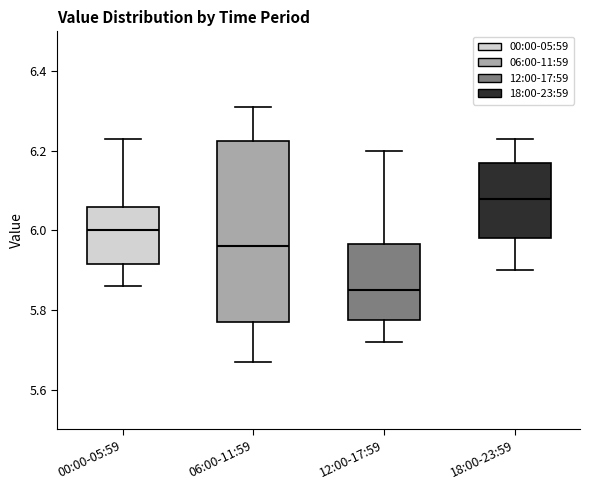

Reading left to right, read every box against the y-axis: the position of its median line, the range the box covers, and the ends of its whiskers. The values are not printed on the chart, so give them approximately, as read against the axis.

00:00-05:59: median 6.00, box 5.92 to 6.06, whiskers 5.86 to 6.24
06:00-11:59: median 5.96, box 5.78 to 6.22, whiskers 5.68 to 6.32
12:00-17:59: median 5.86, box 5.78 to 5.96, whiskers 5.72 to 6.20
18:00-23:59: median 6.08, box 5.98 to 6.18, whiskers 5.90 to 6.24